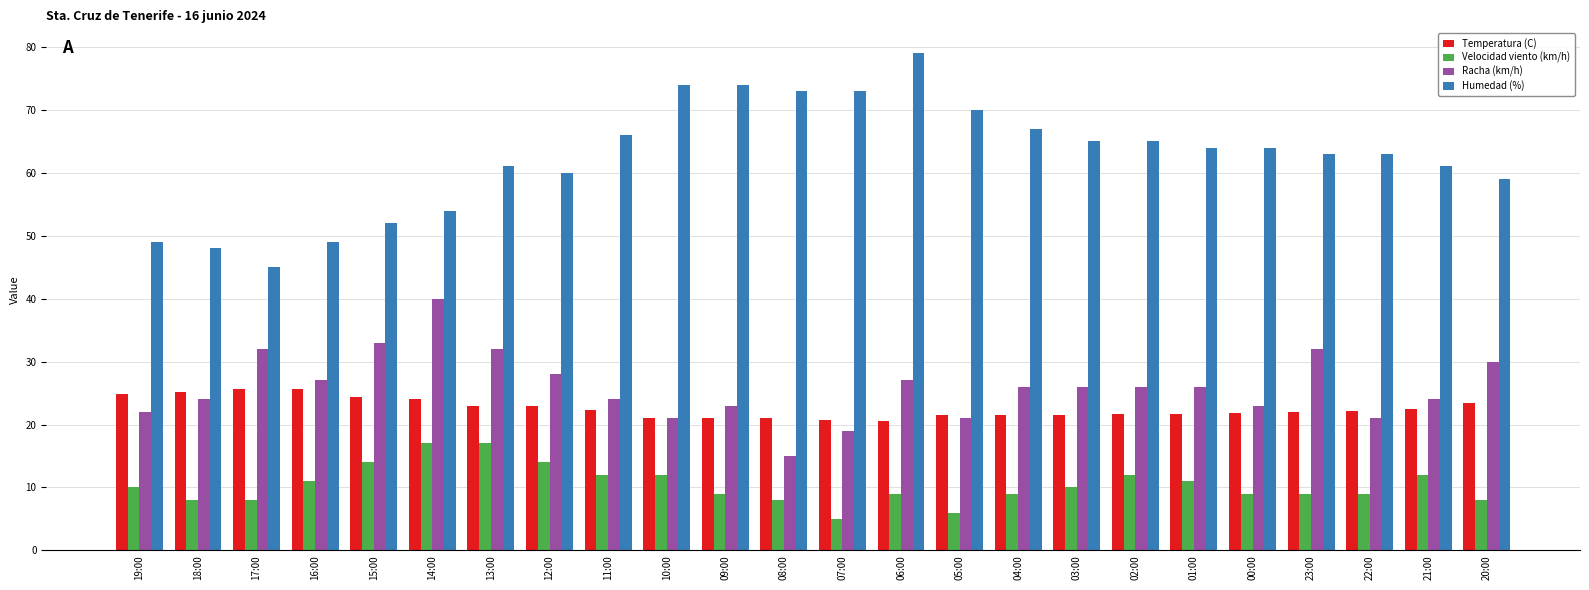

Count the number of categories in the chart.

24